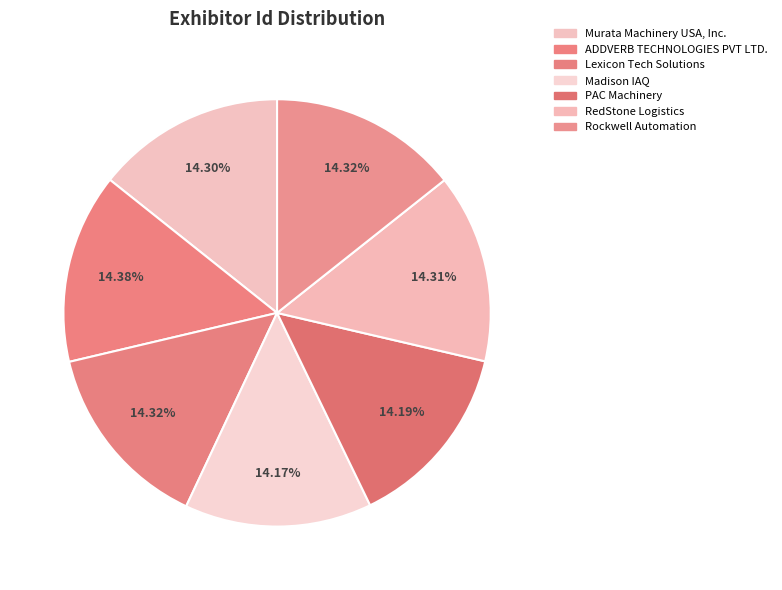

To the nearest percent, what percentage of the pie is PAC Machinery?

14%